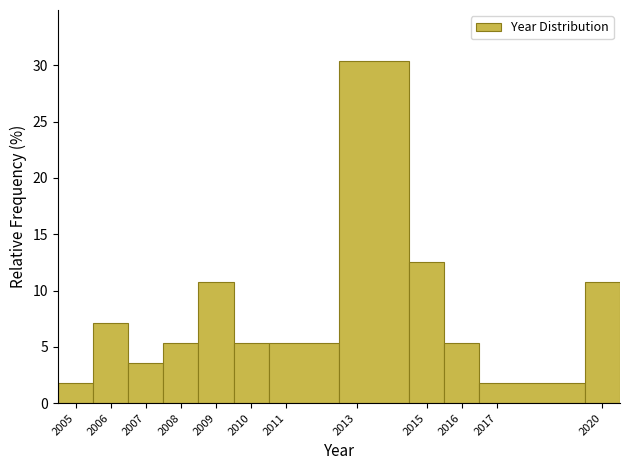

Reading left to right, list every bar in this chart as the range it spans on the x-axis followed by its height. The values are not printed on the chart, so give them approximately, as read against the axis.

2004.5 to 2005.5: 2.0
2005.5 to 2006.5: 7.0
2006.5 to 2007.5: 3.5
2007.5 to 2008.5: 5.5
2008.5 to 2009.5: 10.5
2009.5 to 2010.5: 5.5
2010.5 to 2012.5: 5.5
2012.5 to 2014.5: 30.5
2014.5 to 2015.5: 12.5
2015.5 to 2016.5: 5.5
2016.5 to 2019.5: 2.0
2019.5 to 2020.5: 10.5